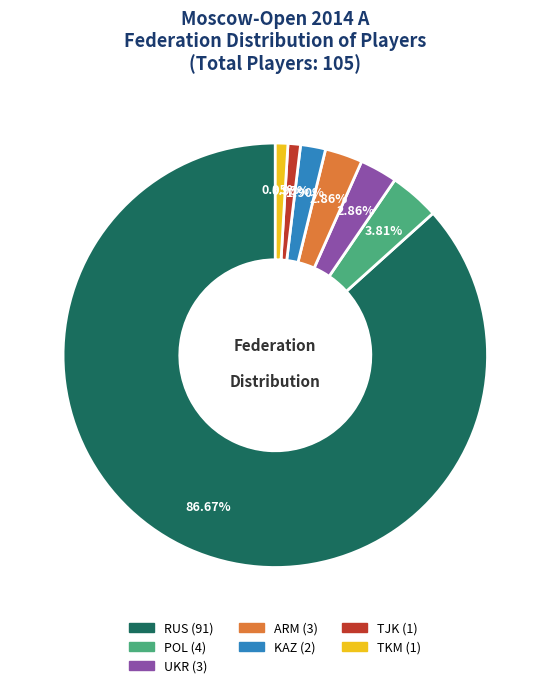

The TKM slice represents 15% of the pie. True or false?

False